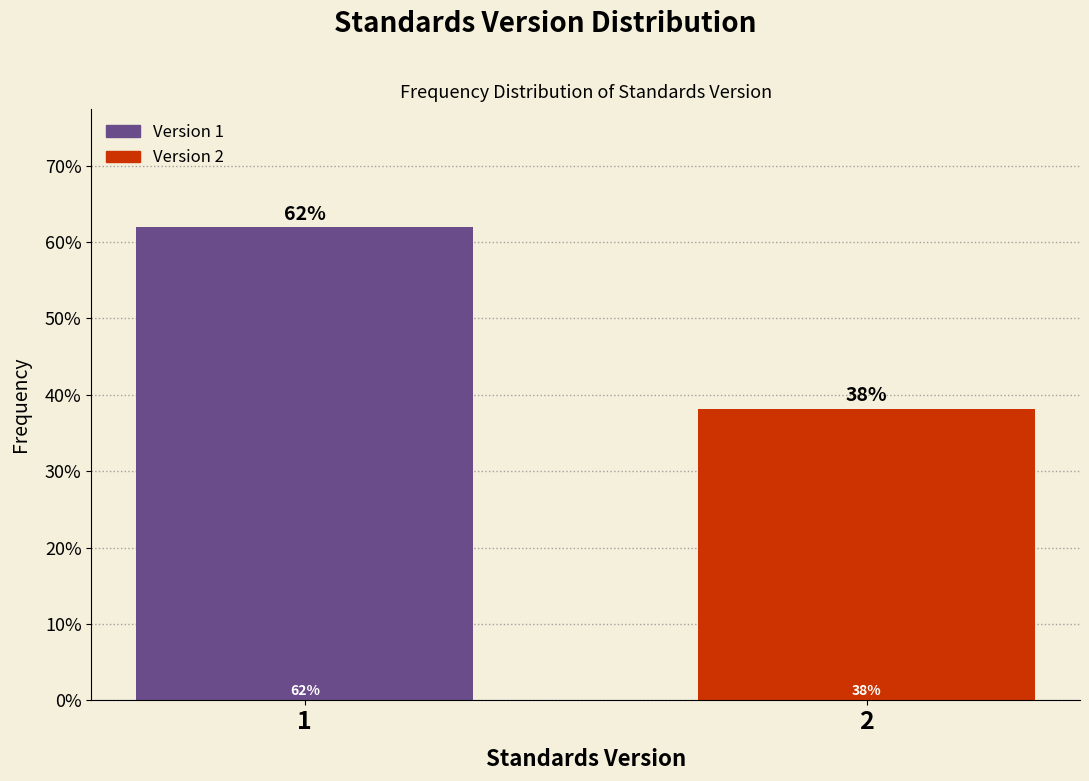

What is the ratio of the value at 2 to the value at 1?

0.6